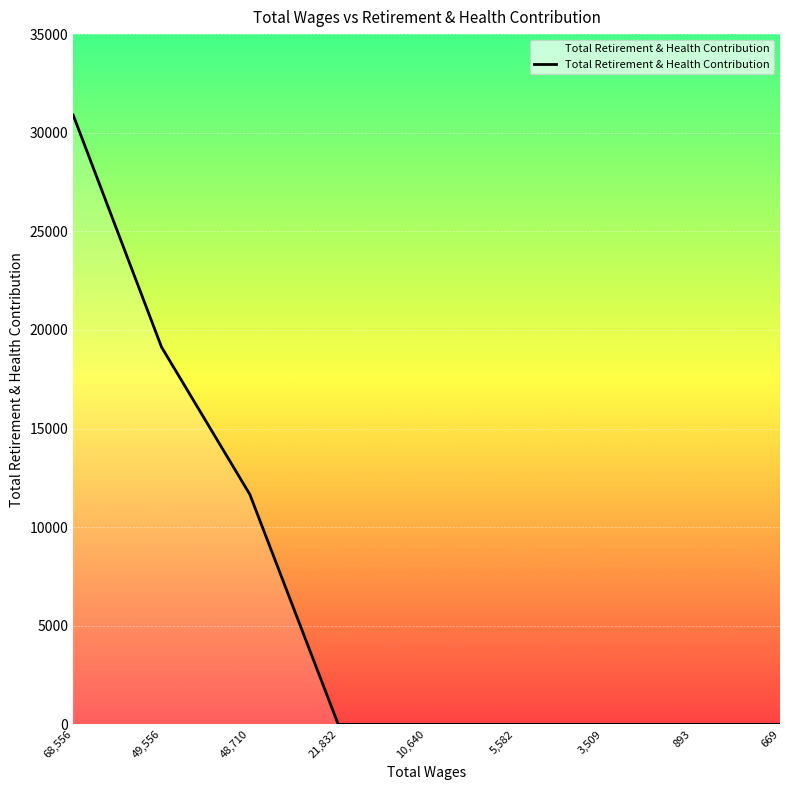

Reading left to right, what are all the values shown in this chart?

68,556=30896	49,556=19132	48,710=11656	21,832=0	10,640=0	5,582=0	3,509=0	893=0	669=0